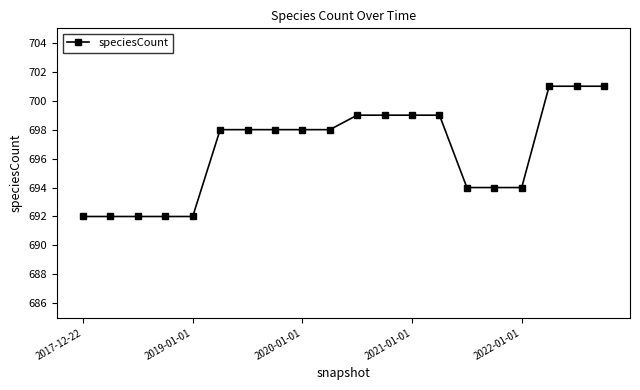

What is the average value?

697